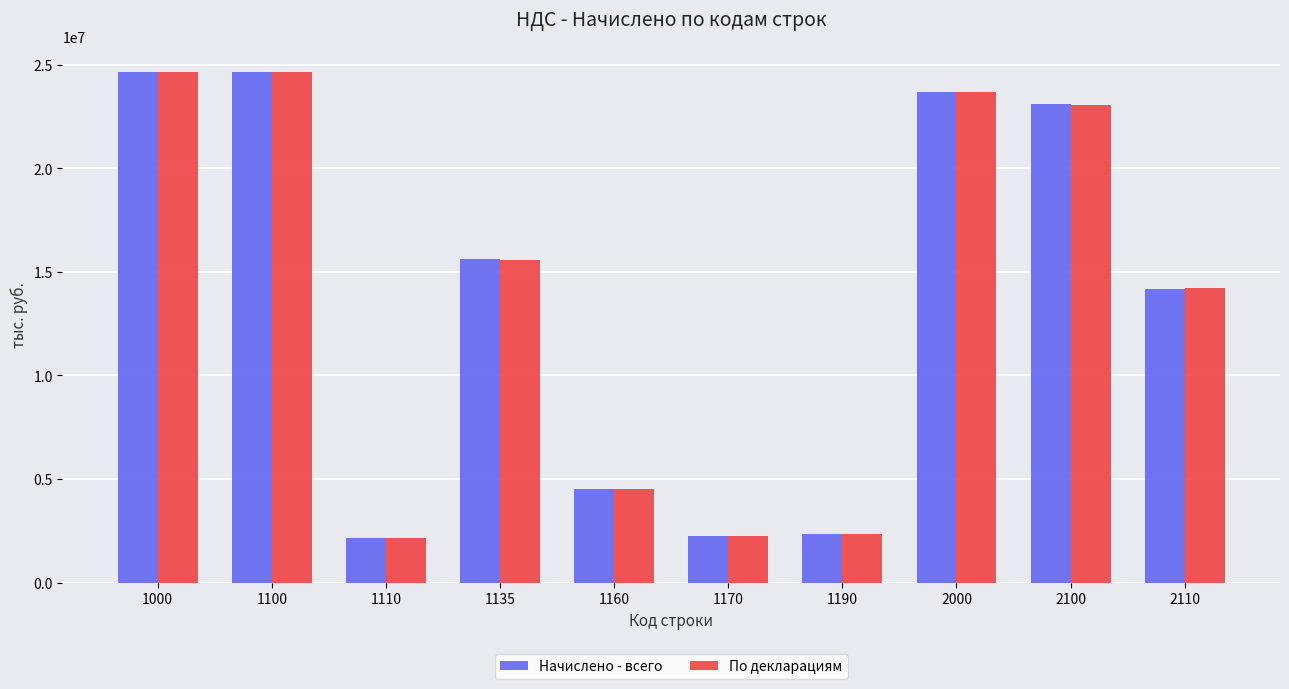

What are all the series names shown in the legend?

Начислено - всего, По декларациям